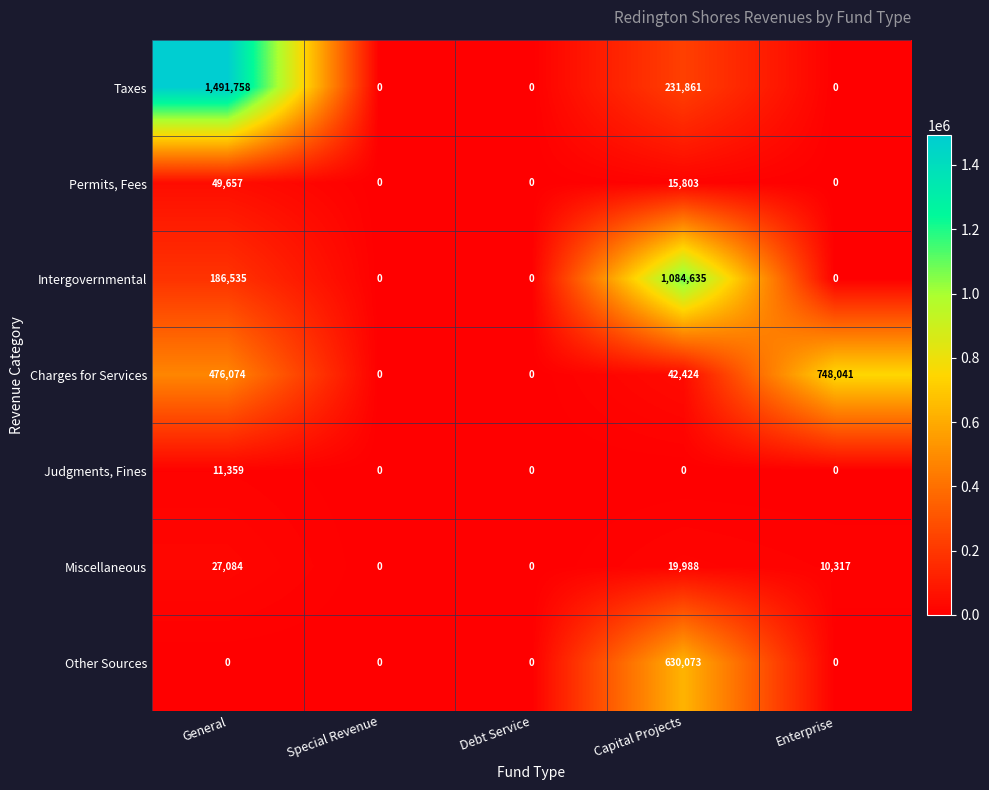

Which series has the largest total across all categories?

Taxes